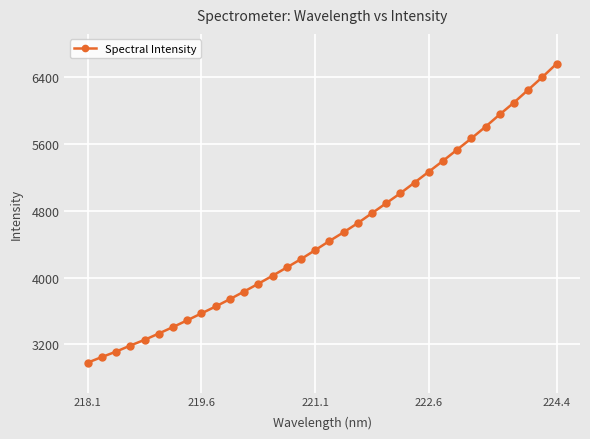

What is the maximum value shown in the chart?

6560.5